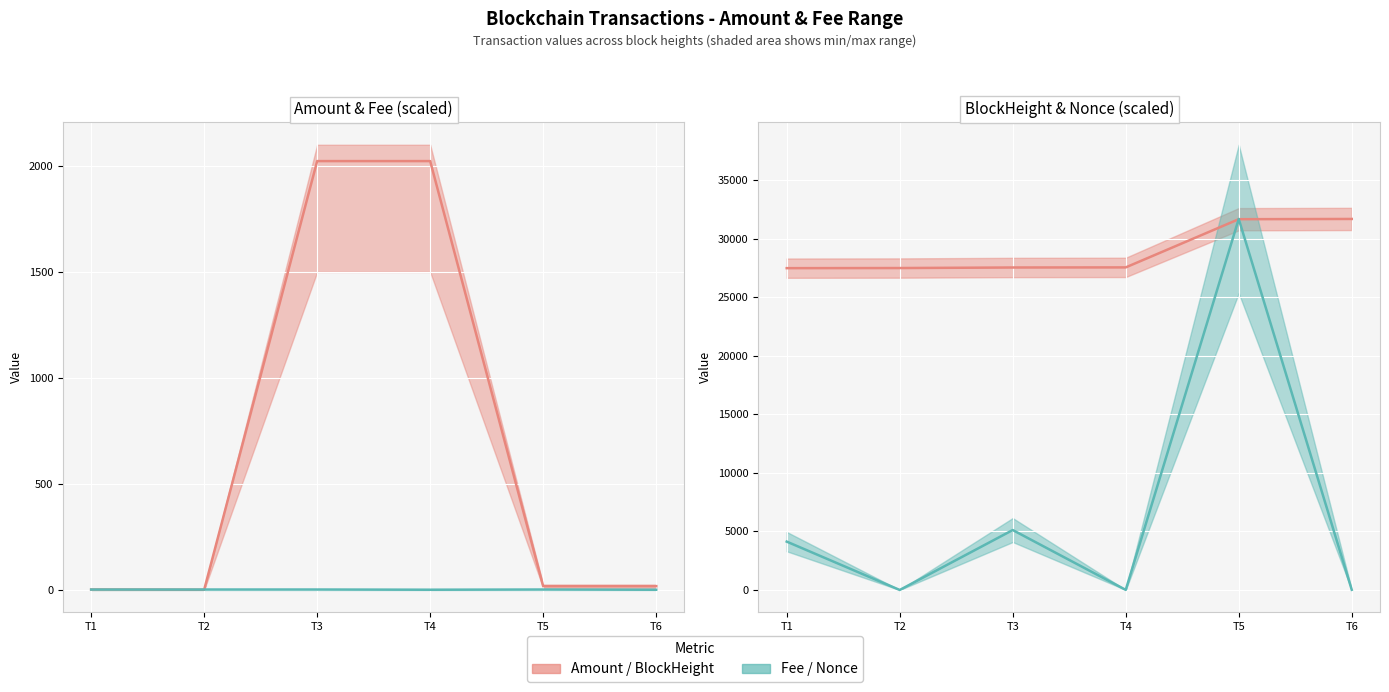

What is the difference between the highest and lowest values at T6?

31694.0